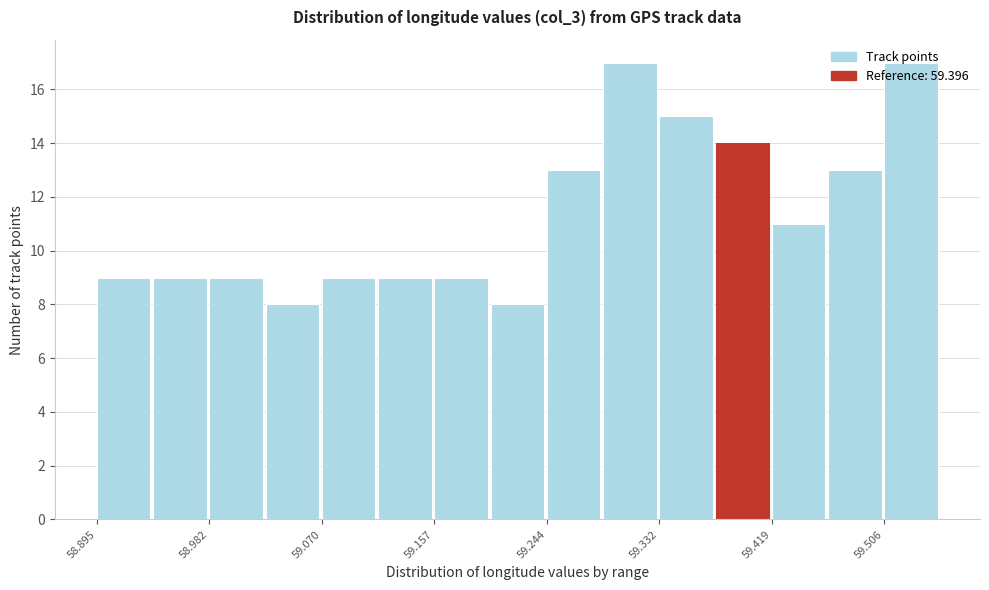

Reading left to right, transcribe this chart: for each bar, give the range it covers on the x-axis and its height. Neither the bar edges nor the heights are printed on the chart, so give them approximately, as read against the axes.

58.90 to 58.94: 9
58.94 to 58.98: 9
58.98 to 59.03: 9
59.03 to 59.07: 8
59.07 to 59.11: 9
59.11 to 59.16: 9
59.16 to 59.20: 9
59.20 to 59.24: 8
59.24 to 59.29: 13
59.29 to 59.33: 17
59.33 to 59.38: 15
59.38 to 59.42: 14
59.42 to 59.46: 11
59.46 to 59.51: 13
59.51 to 59.55: 17